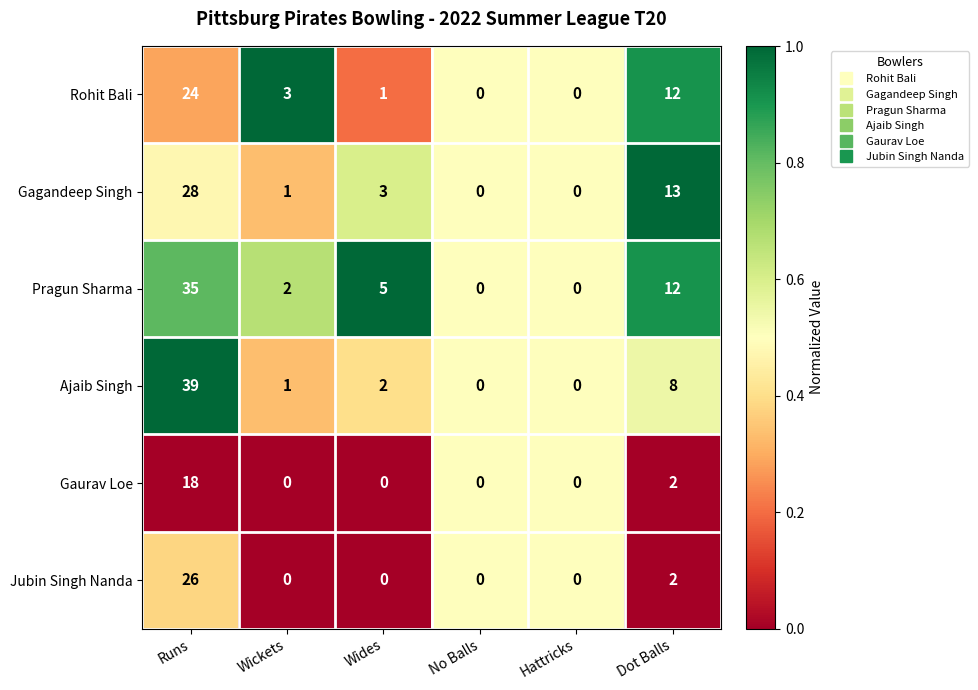

Is it true that Gagandeep Singh equals 39 at Runs?

False